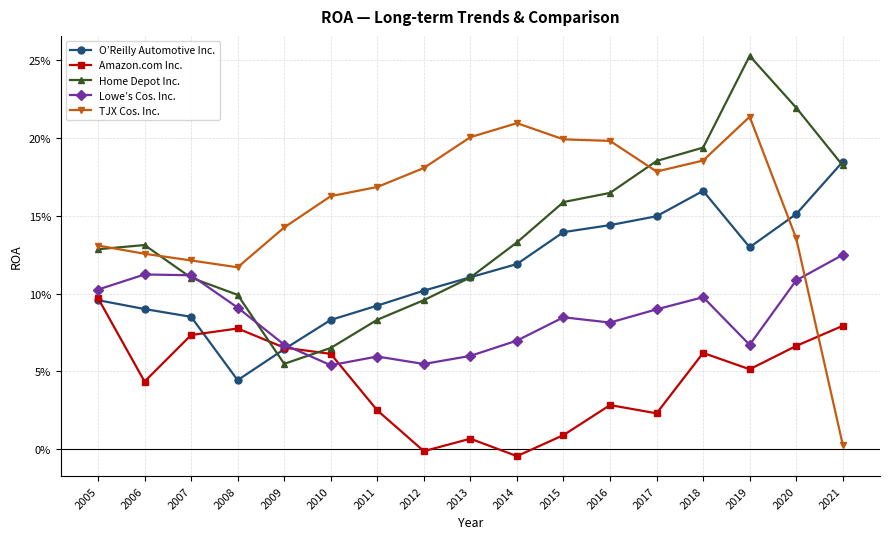

In Amazon.com Inc., how many points are higher than both neighbors (excluding endpoints)?

4